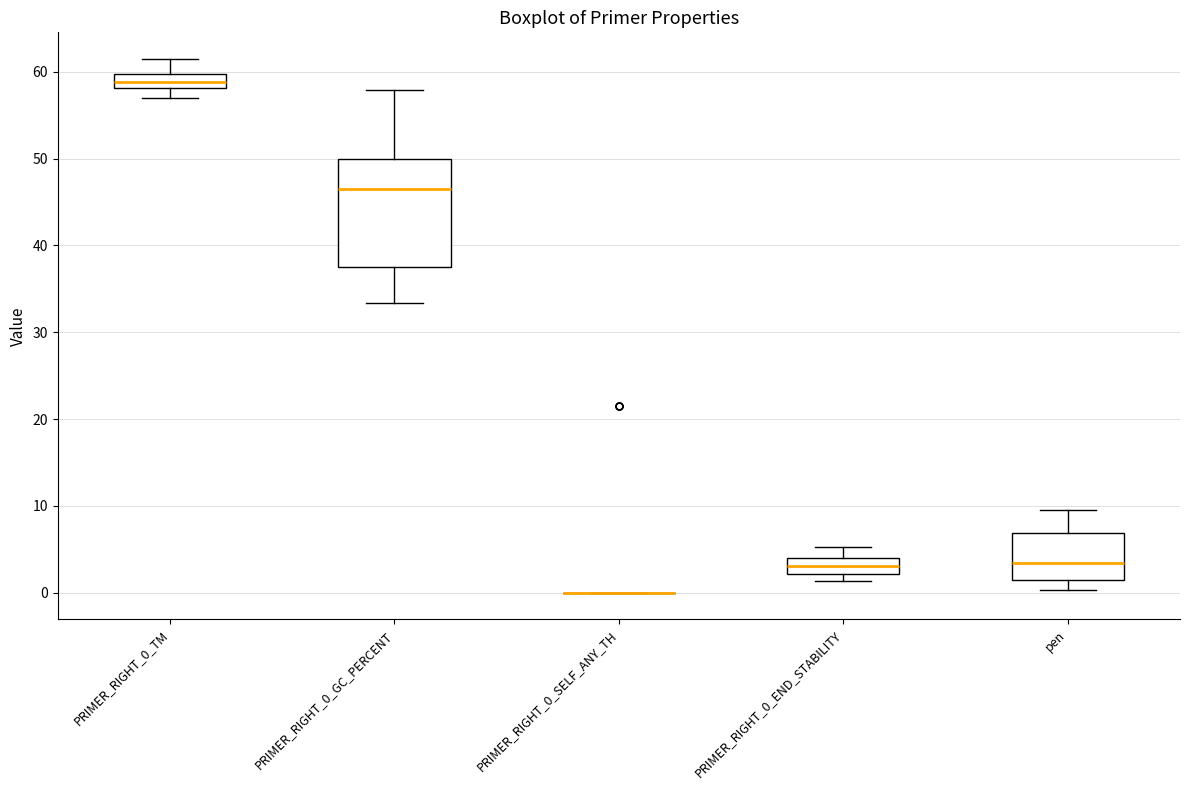

Reading left to right, read every box against the y-axis: the position of its median line, the range the box covers, and the ends of its whiskers. The values are not printed on the chart, so give them approximately, as read against the axis.

PRIMER_RIGHT_0_TM: median 59, box 58 to 60, whiskers 57 to 61
PRIMER_RIGHT_0_GC_PERCENT: median 47, box 38 to 50, whiskers 33 to 58
PRIMER_RIGHT_0_SELF_ANY_TH: box collapsed to a line at 0, whiskers 0 to 0
PRIMER_RIGHT_0_END_STABILITY: median 3, box 2 to 4, whiskers 1 to 5
pen: median 3, box 1 to 7, whiskers 0 to 9